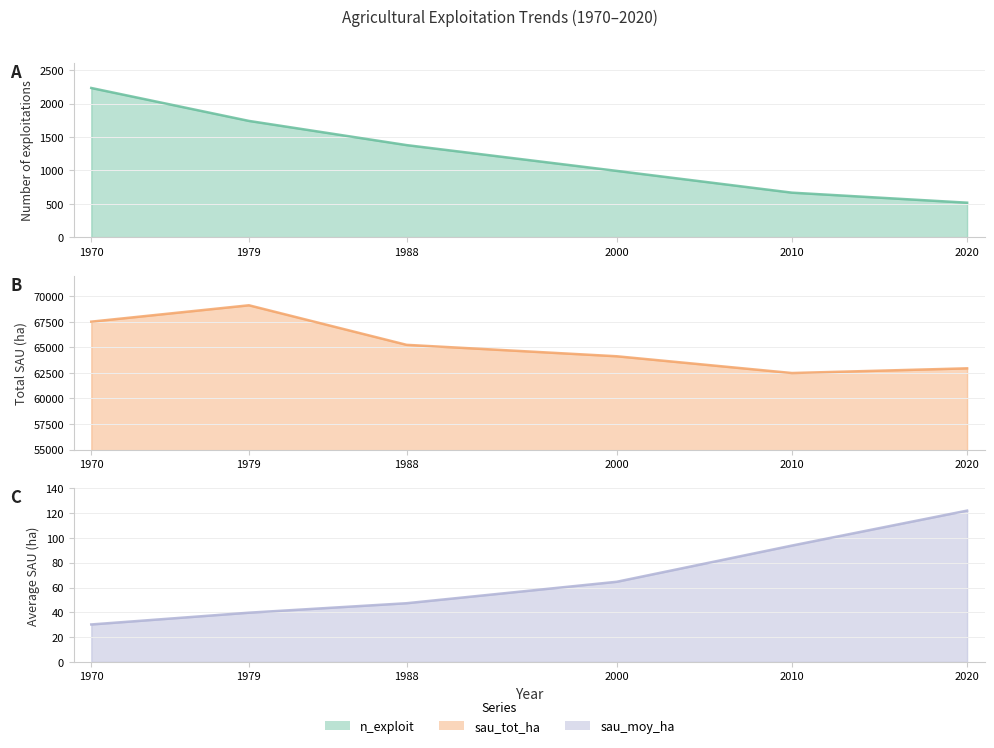

True or false: n_exploit_line and sau_moy_ha_line cross at least once.

False